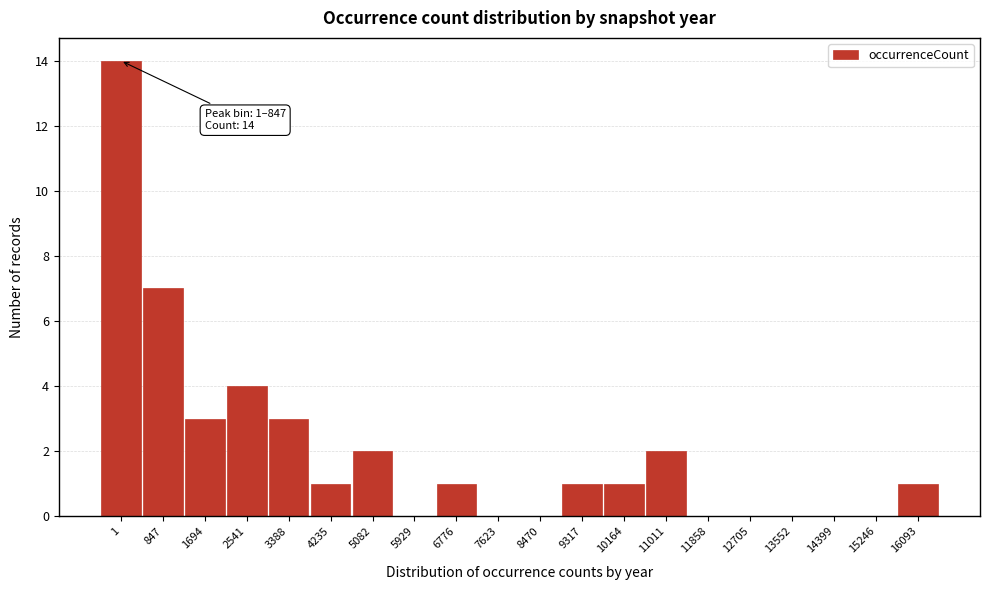

Reading left to right, extract all data points from this chart.

1=14	847=7	1694=3	2541=4	3388=3	4235=1	5082=2	5929=0	6776=1	7623=0	8470=0	9317=1	10164=1	11011=2	11858=0	12705=0	13552=0	14399=0	15246=0	16093=1